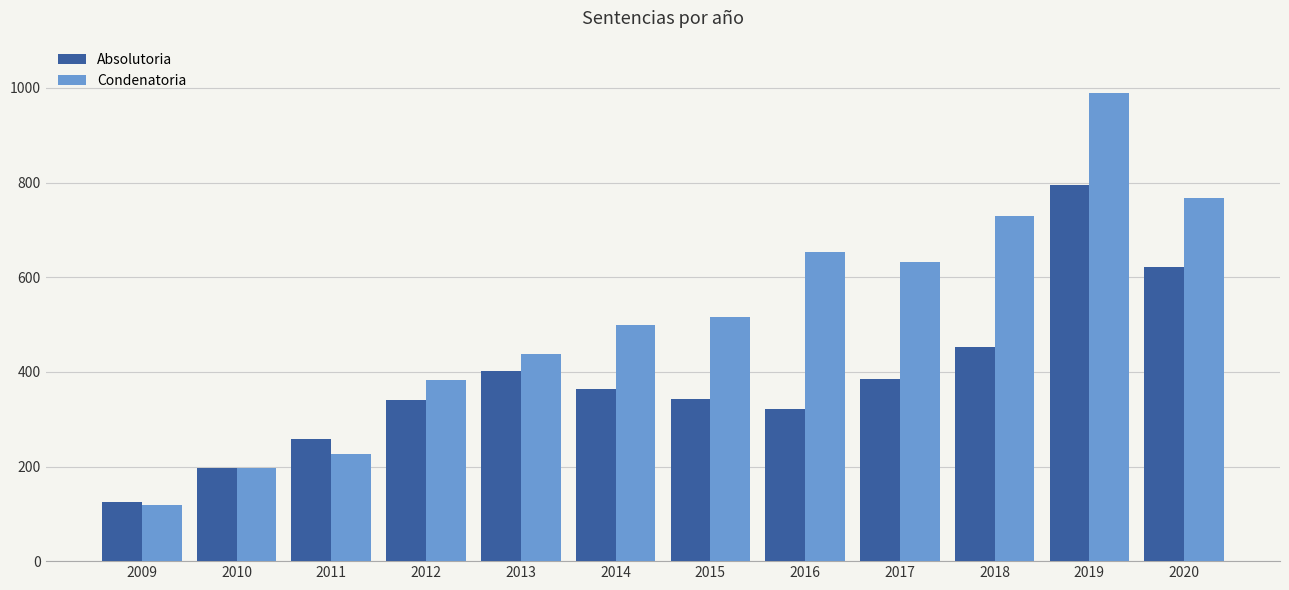

What is the spread (max minus min) of values at 2013?

35